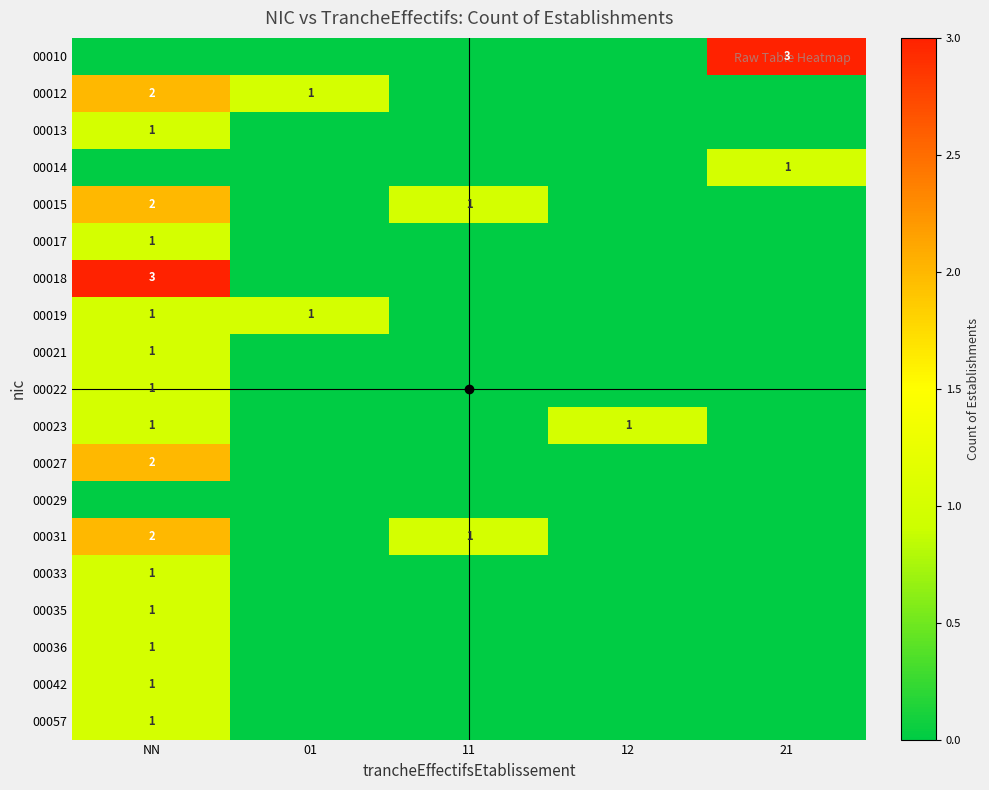

List the series in order of their peak value, lowest first.

00029, 00013, 00014, 00017, 00019, 00021, 00022, 00023, 00033, 00035, 00036, 00042, 00057, 00012, 00015, 00027, 00031, 00010, 00018